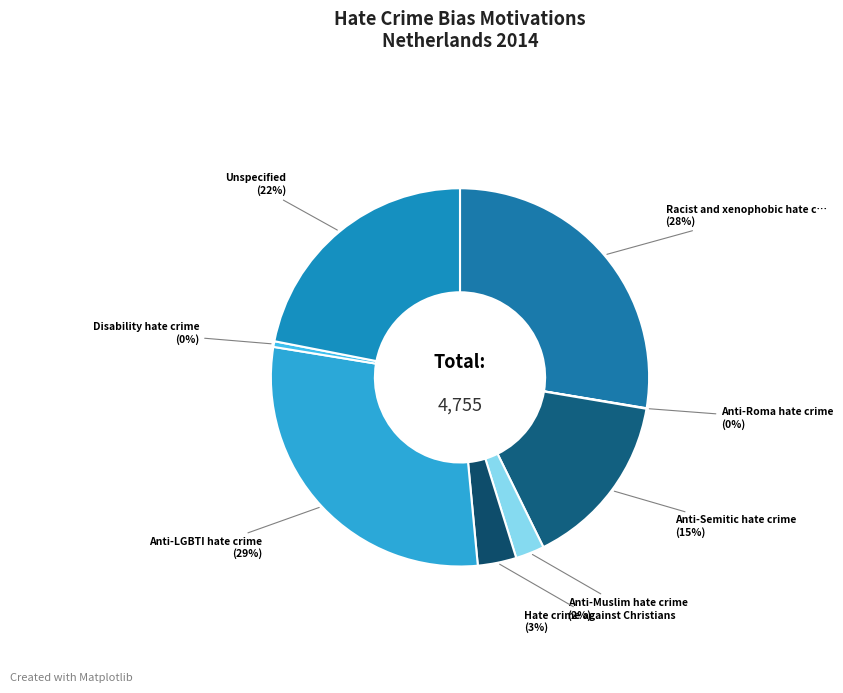

Does any single category account for the majority?

No